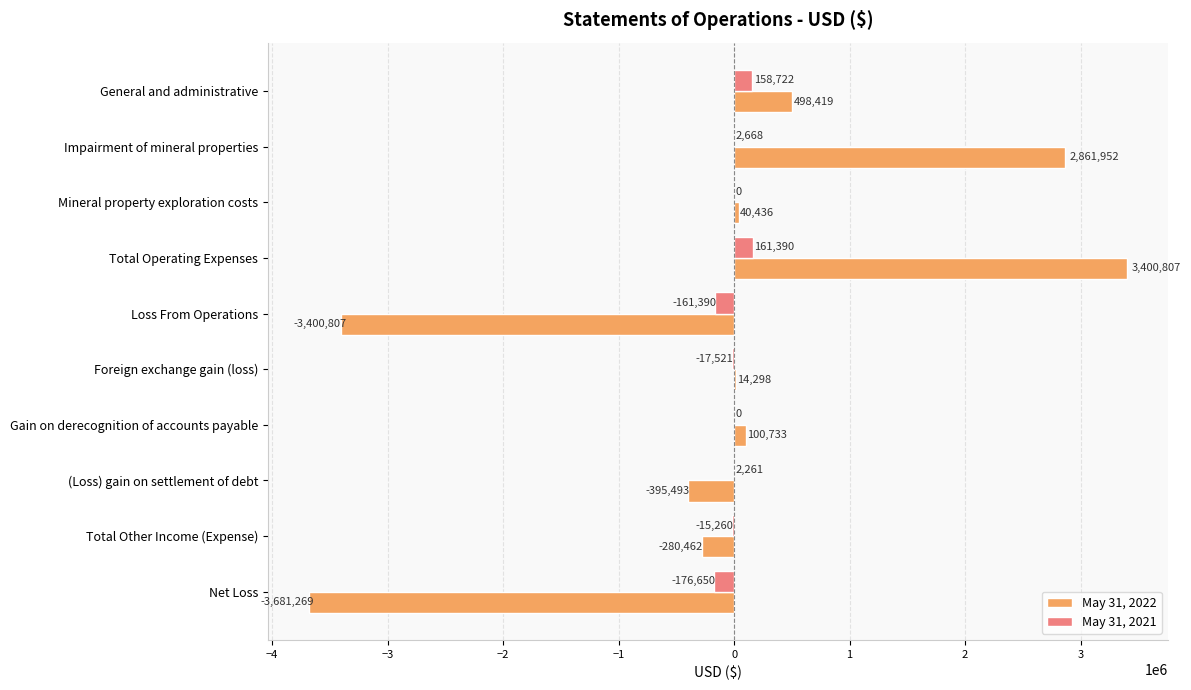

How many series are shown in this chart?

2